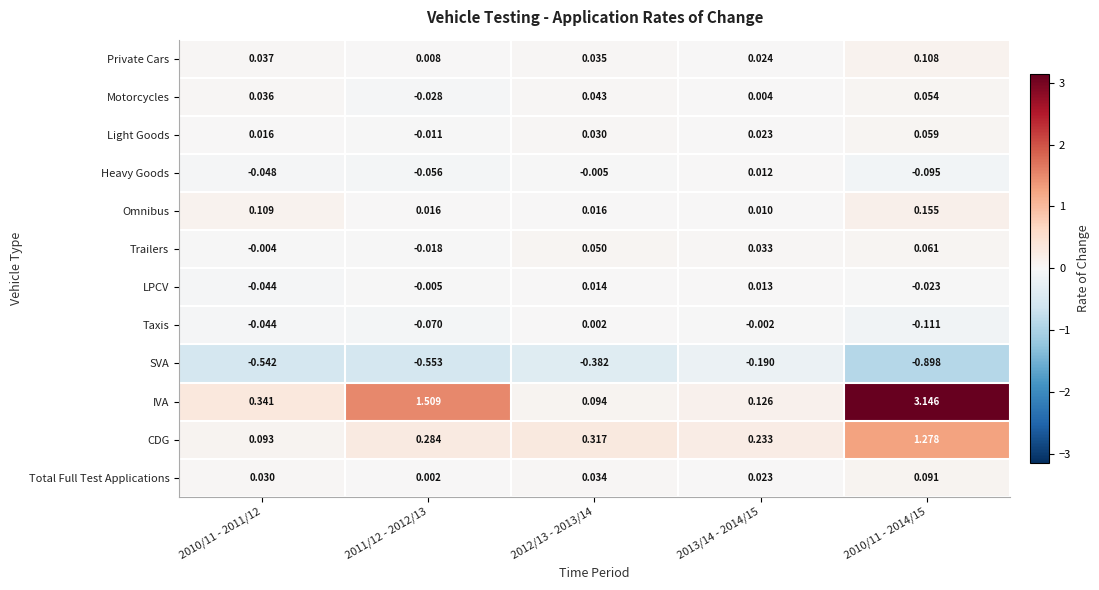

Which series has the largest range (max minus min)?

IVA